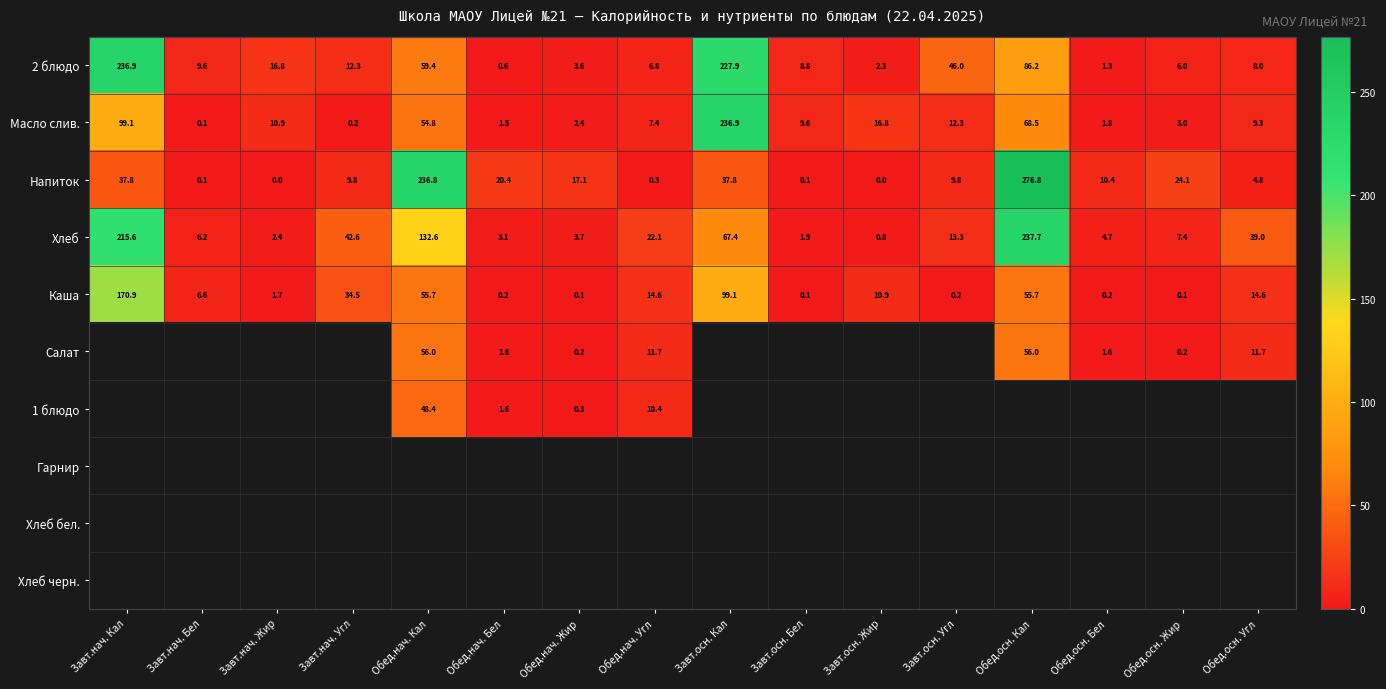

Between Завт.нач. Кал and Обед.нач. Кал, which is larger?

Завт.нач. Кал